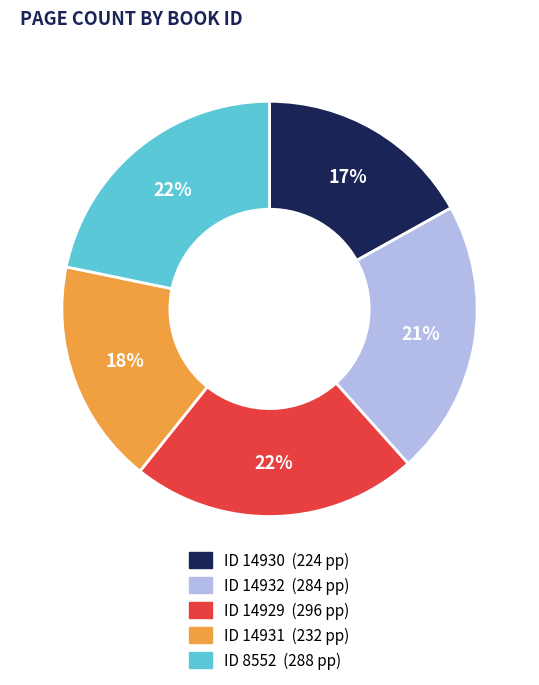

Count the number of slices in the pie.

5